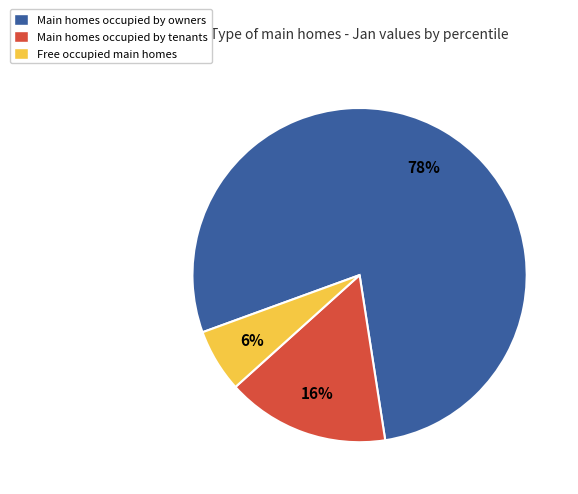

Combined, do Free occupied main homes and Main homes occupied by owners account for over 50%?

Yes